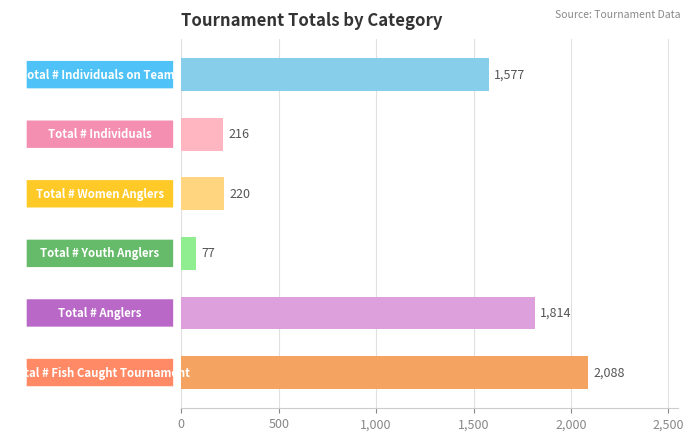

What is the value of the 2nd bar from the top?

216